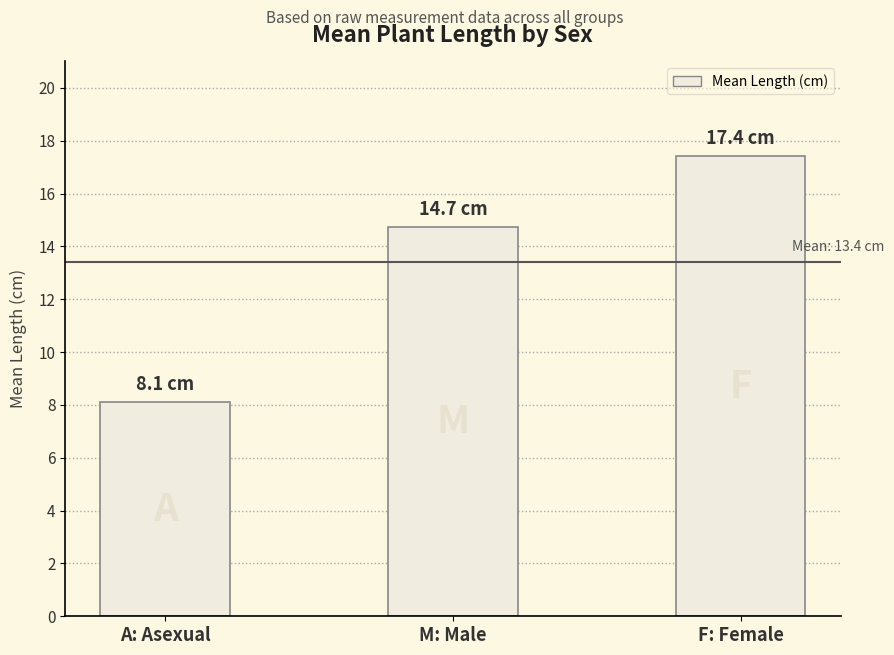

How many values are below 14?

1